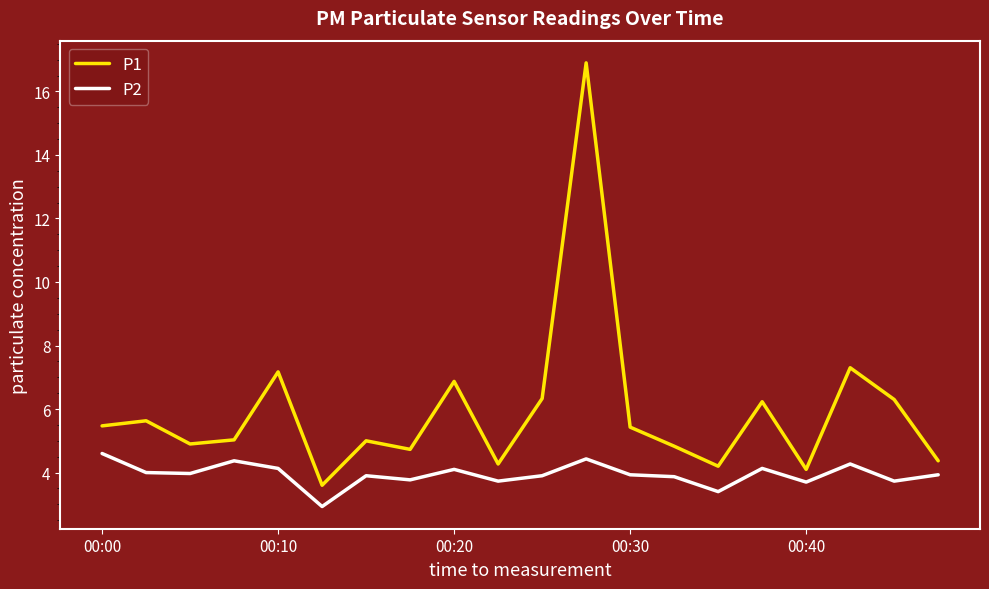

True or false: P2 and P1 intersect in this chart.

False